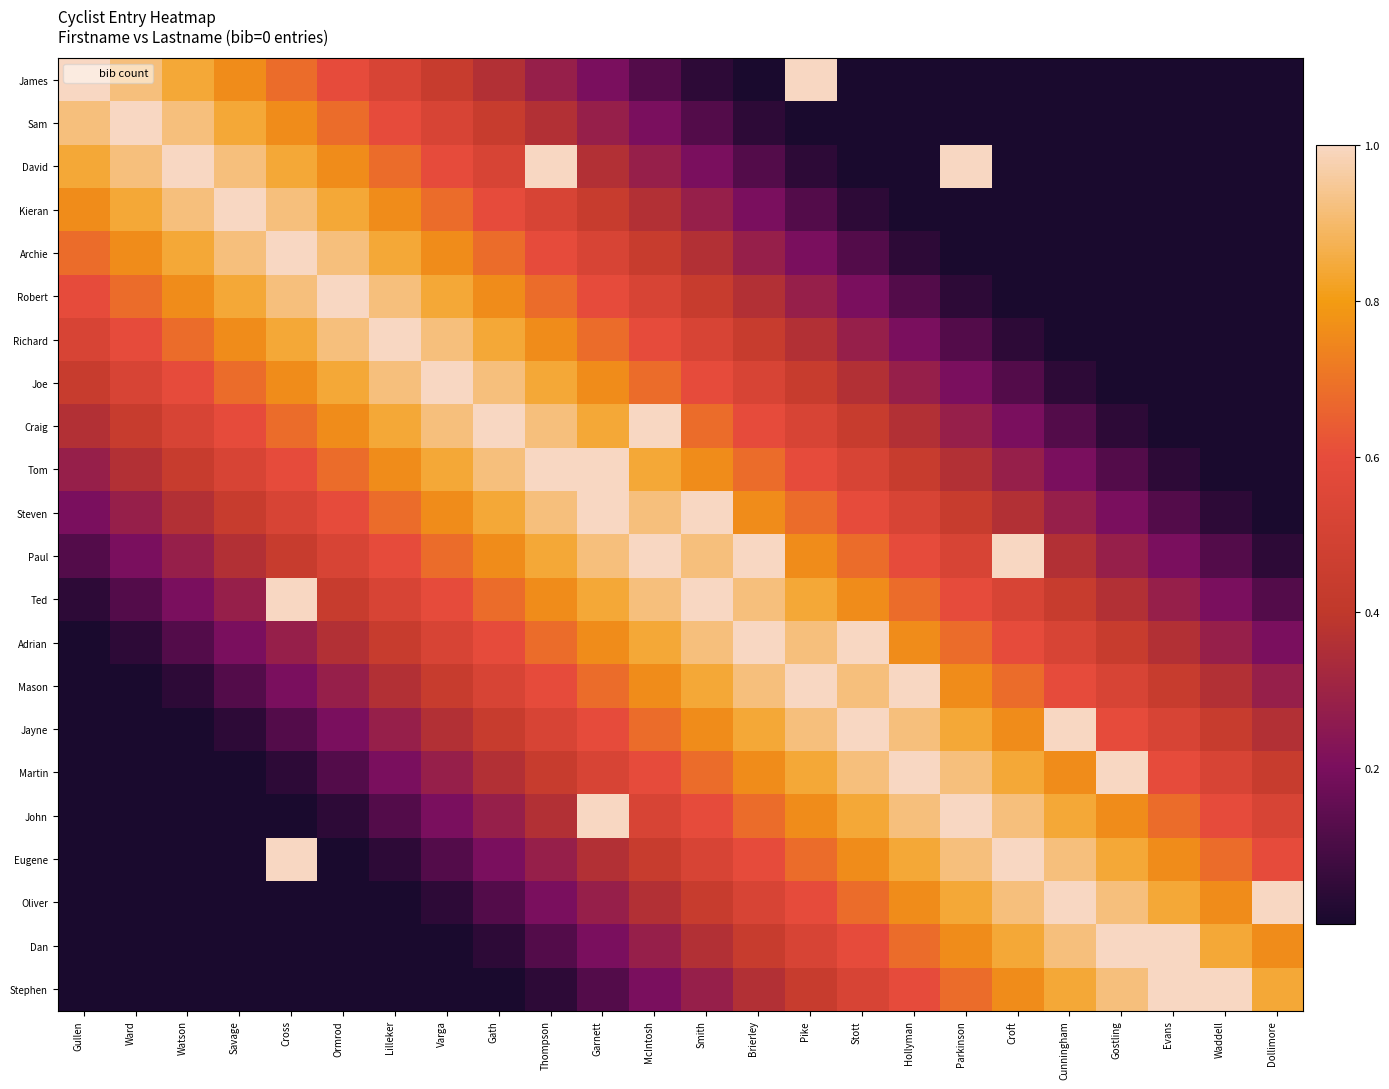

At how many categories does at least one series exceed 0?

24